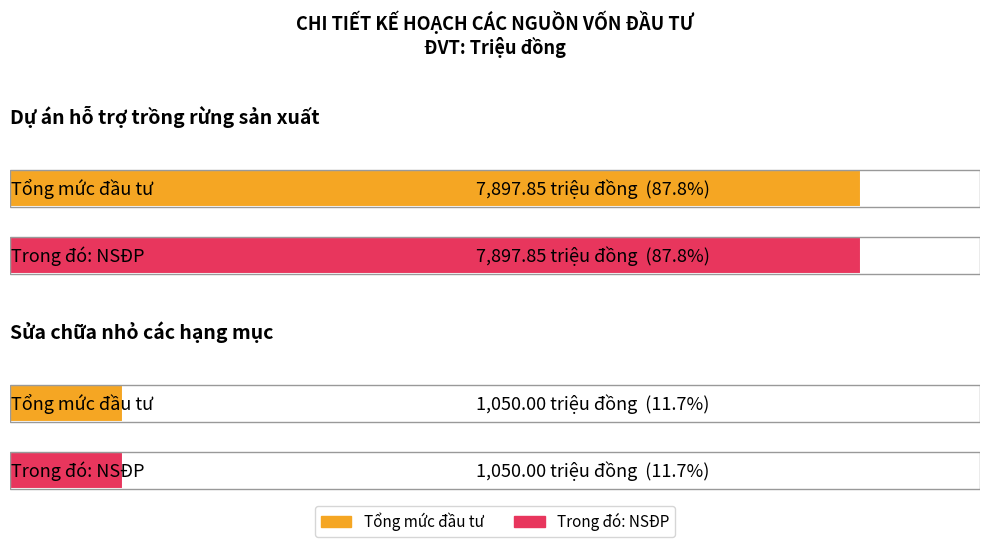

What is the lowest value of the Trong đó: NSĐP series?

1050.0